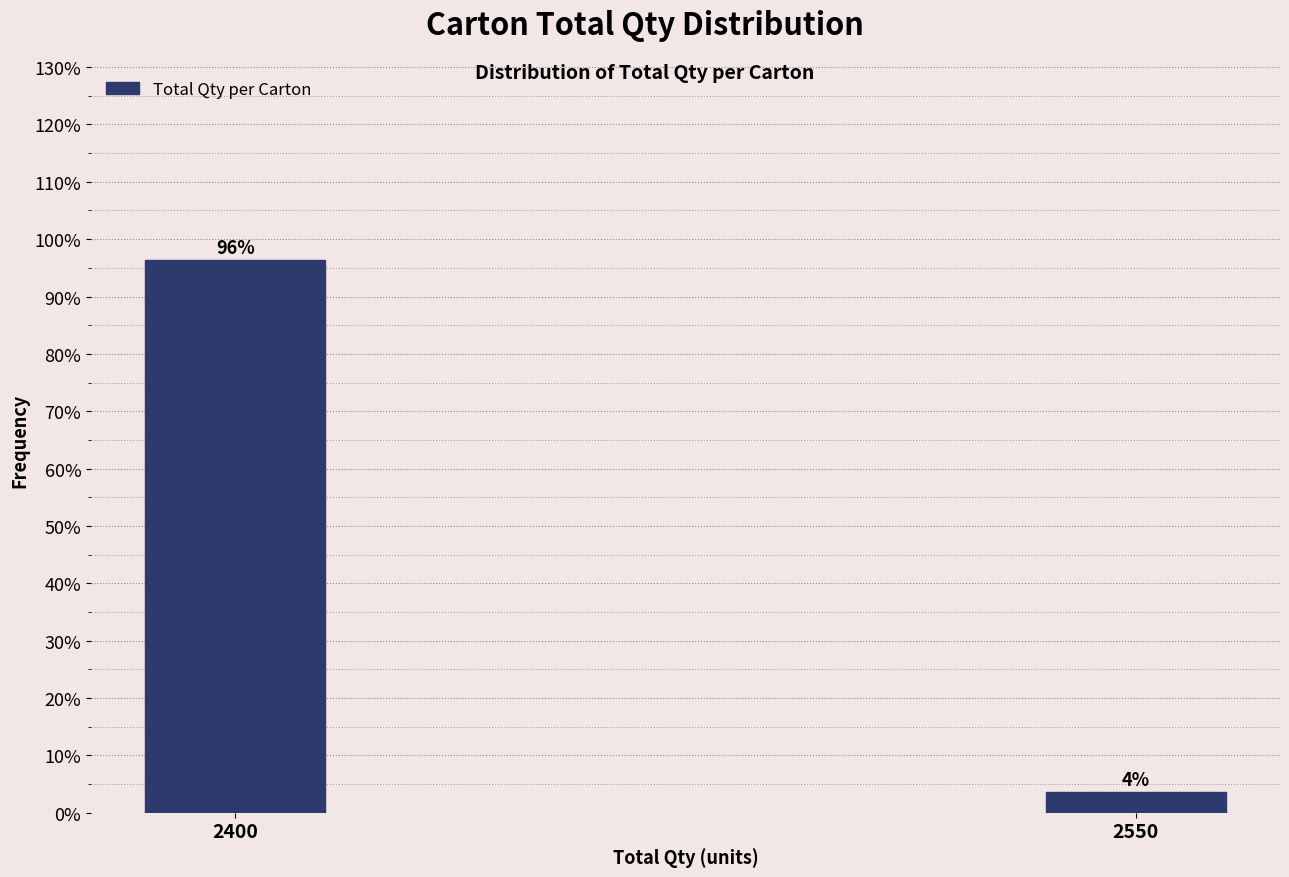

List the labels in order of value, smallest first.

2550, 2400